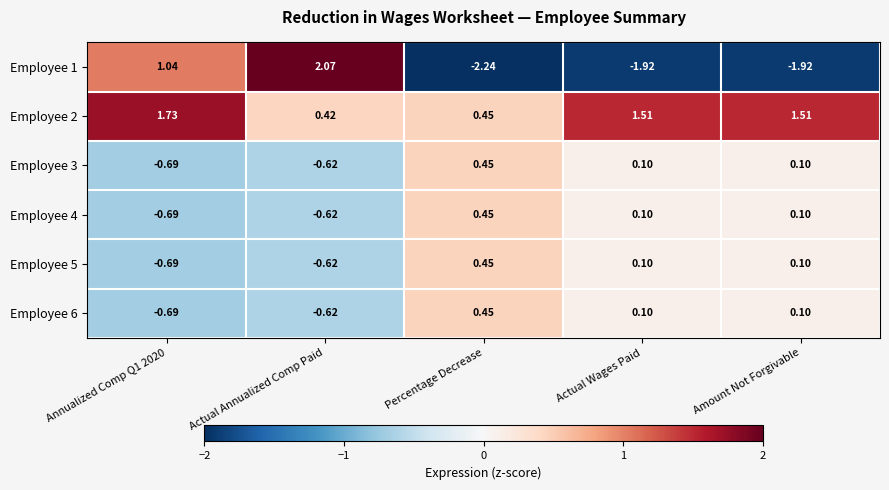

What is the difference between the highest and lowest values at Actual Annualized Comp Paid?

2.7